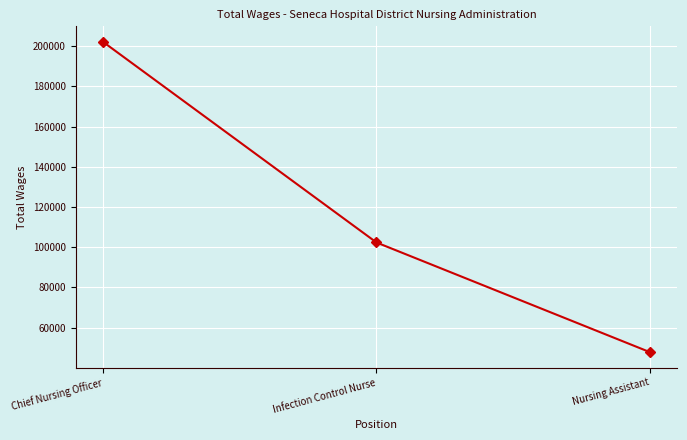

What is the difference between the maximum and second lowest values?

99840